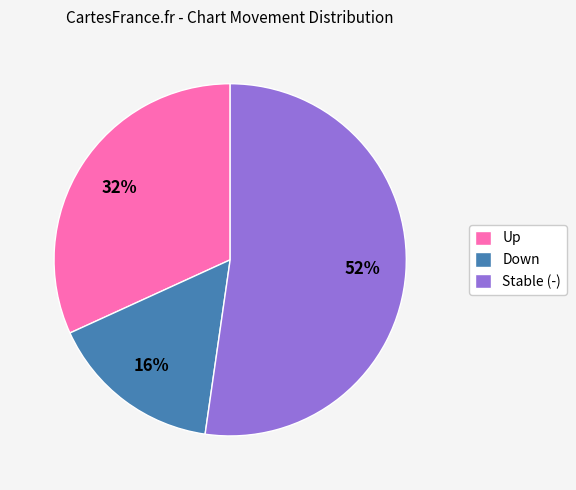

How many segments does this pie chart have?

3